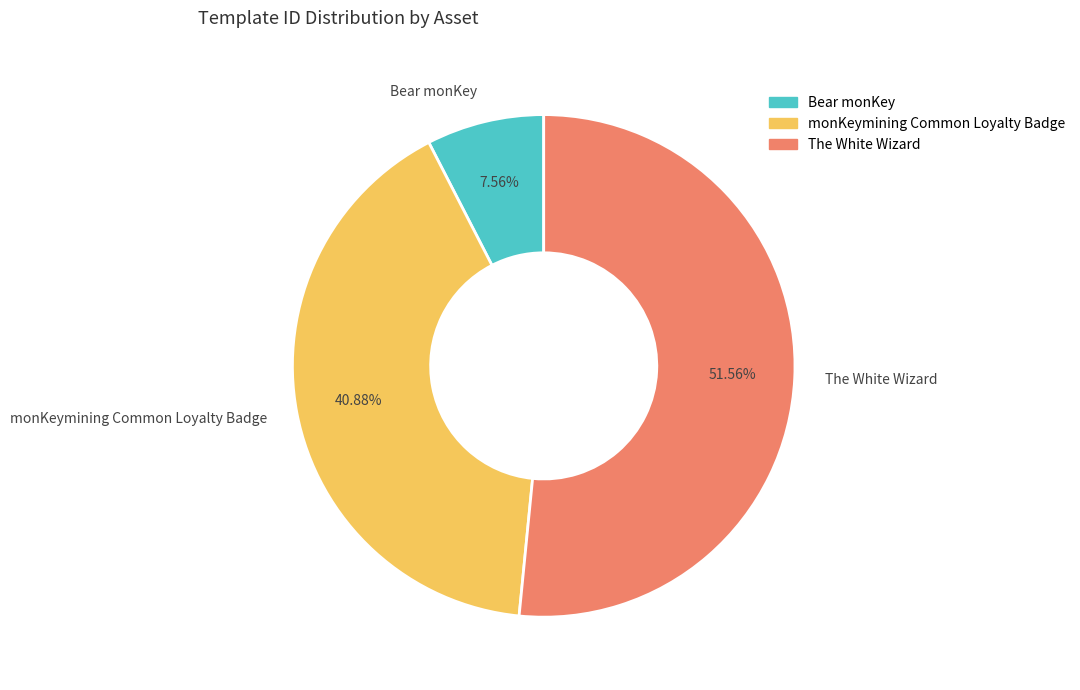

Which has a higher value, The White Wizard or Bear monKey?

The White Wizard